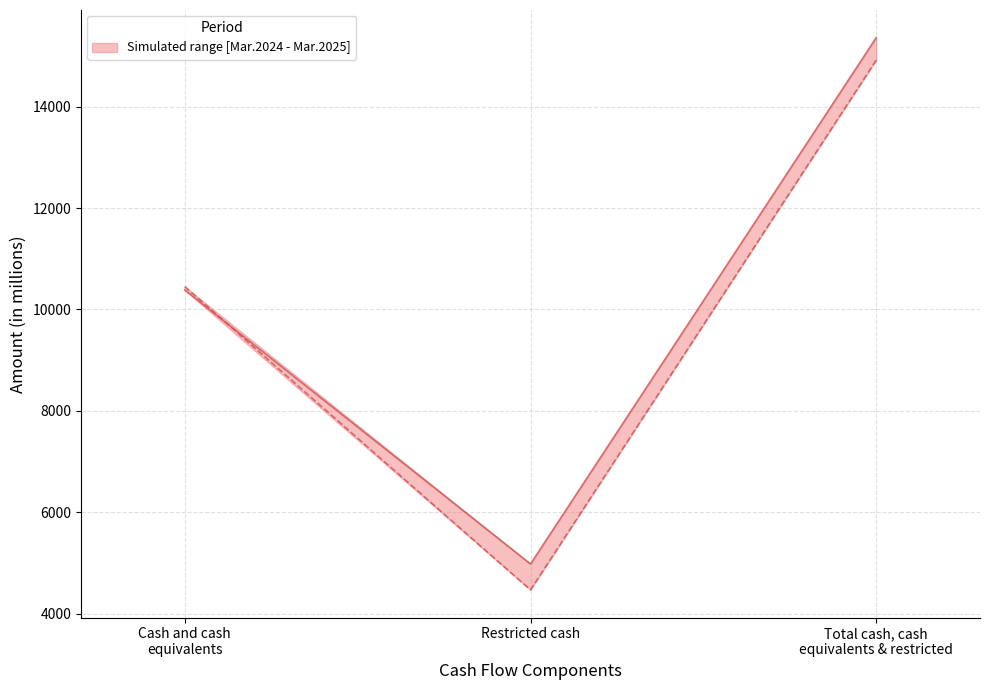

What is the approximate value of Mar. 31, 2024 at Restricted cash?

4467